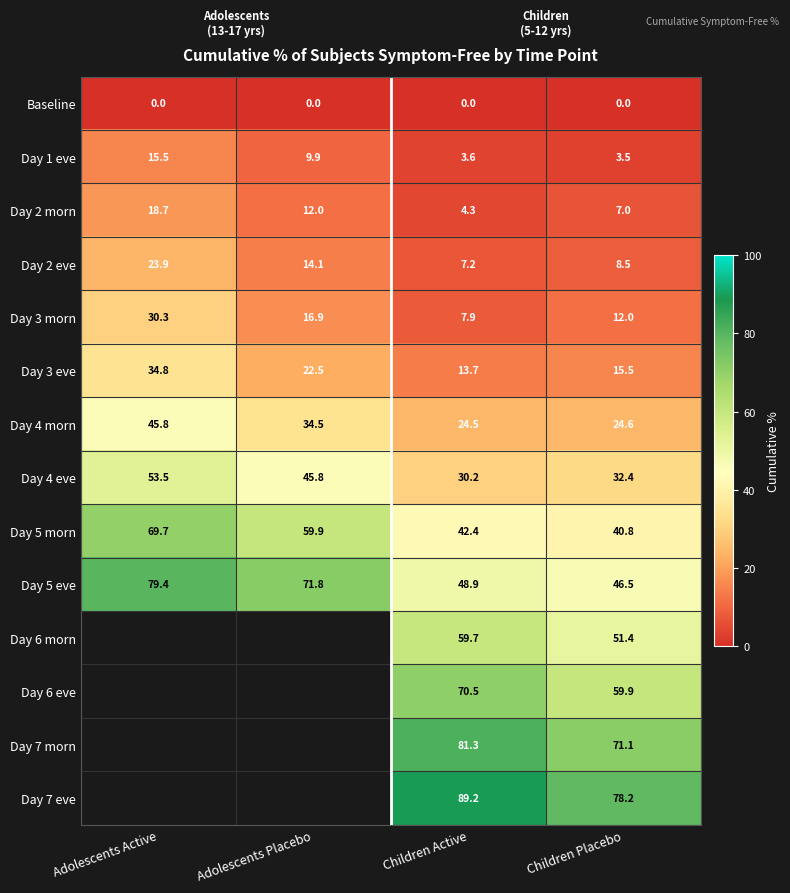

What is the difference between the maximum and minimum values in the Day 5 morn series?

28.9